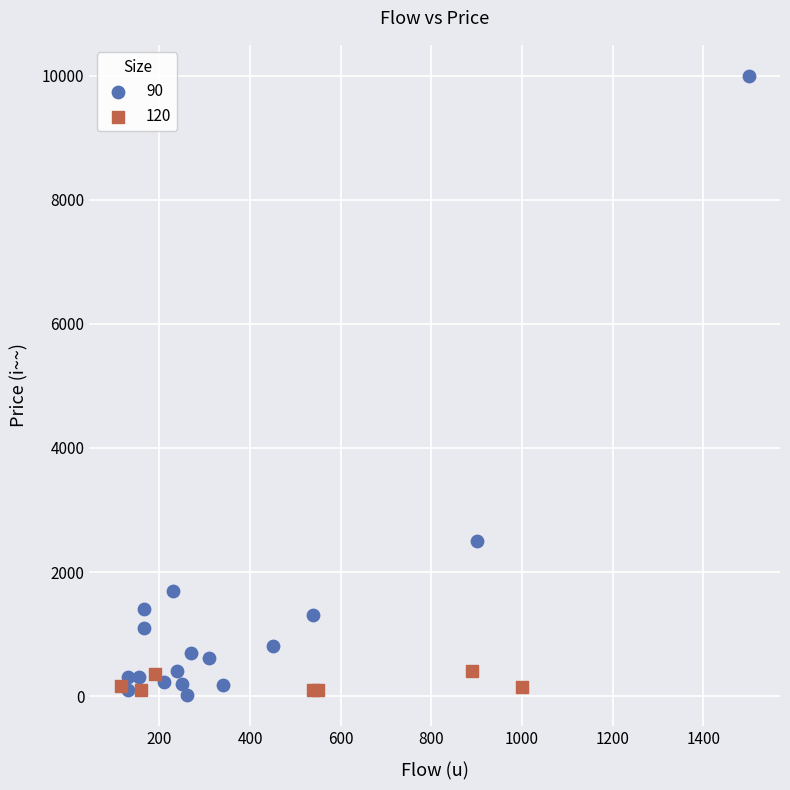

Which series contains the highest Y value?

90